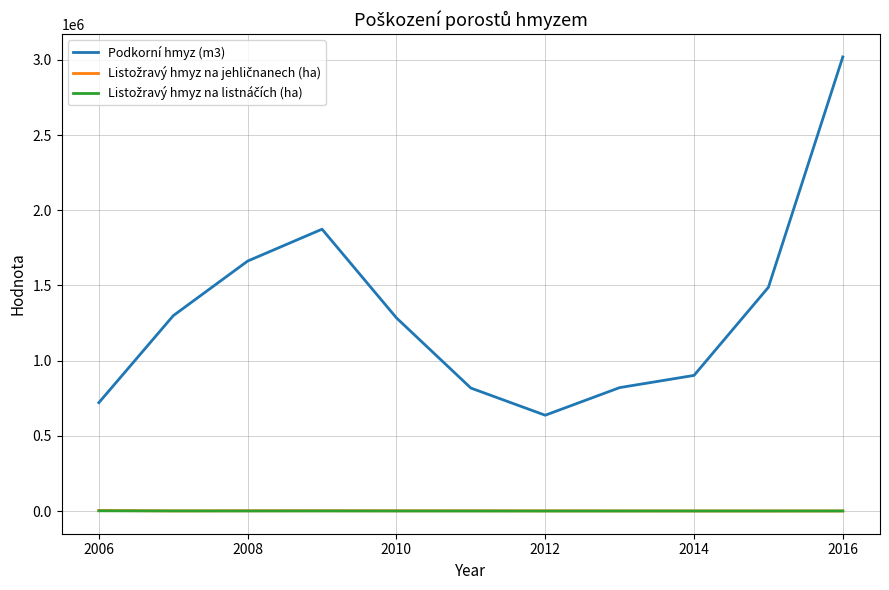

What is the greatest value displayed?

3019522.0